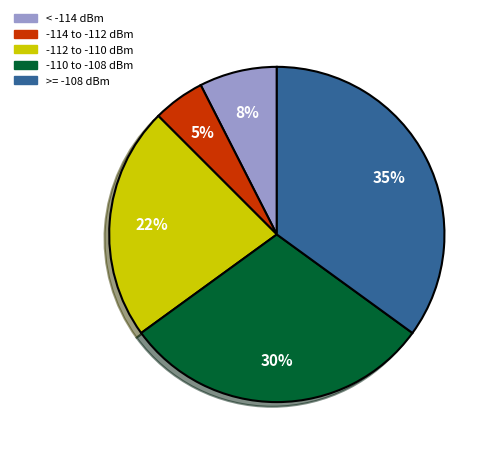

Is there a majority slice in this chart?

No